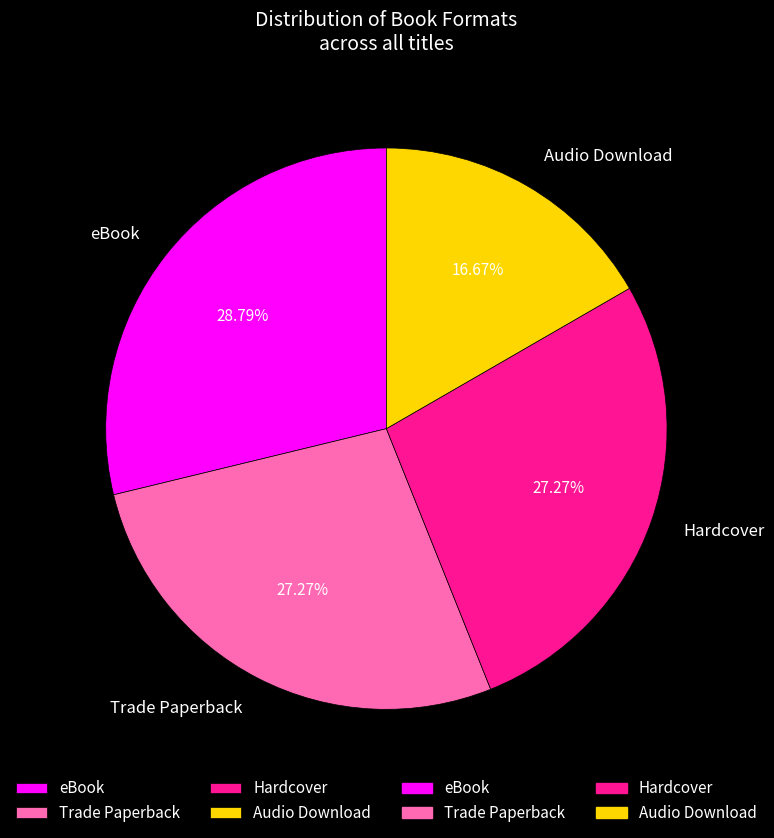

How many segments does this pie chart have?

4